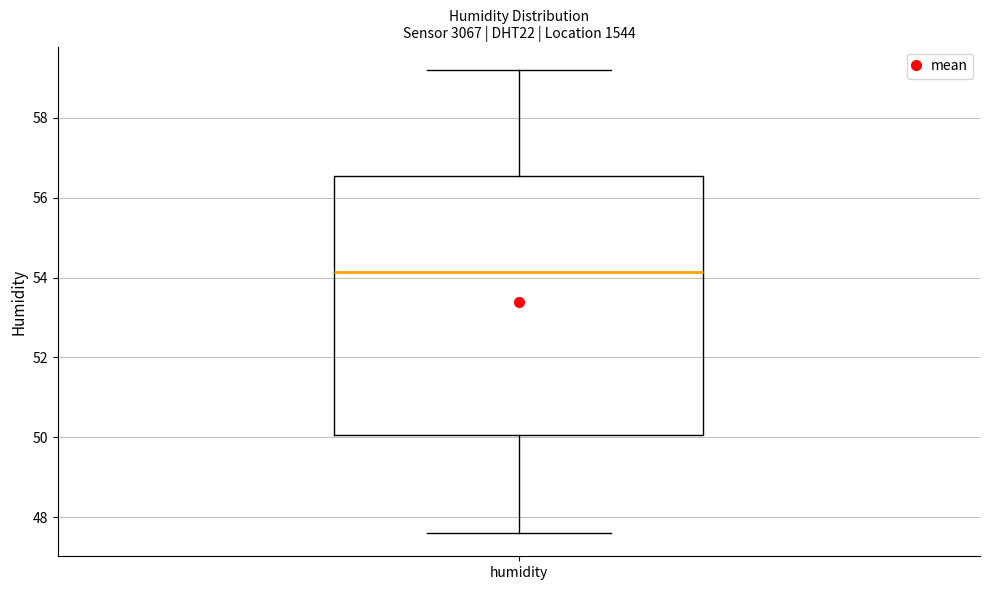

Transcribe this box plot: give where the median line is, the range the box spans, and where the two whiskers end, as read against the y-axis. The values are not printed on the chart, so give them approximately, as read against the axis.

median 54.2, box 50.0 to 56.6, whiskers 47.6 to 59.2